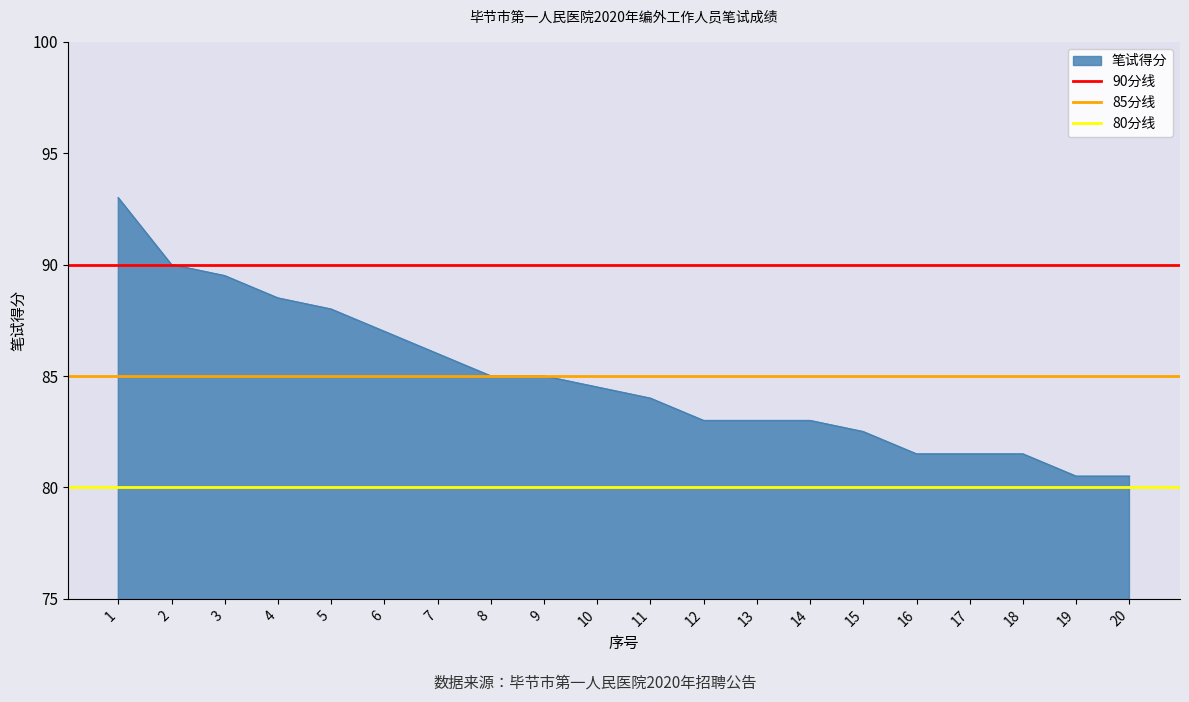

What is the highest value of the 笔试得分 series?

93.0